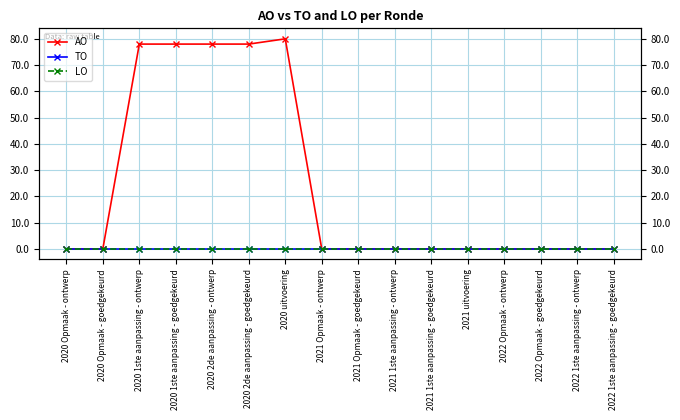

True or false: AO and TO intersect in this chart.

False